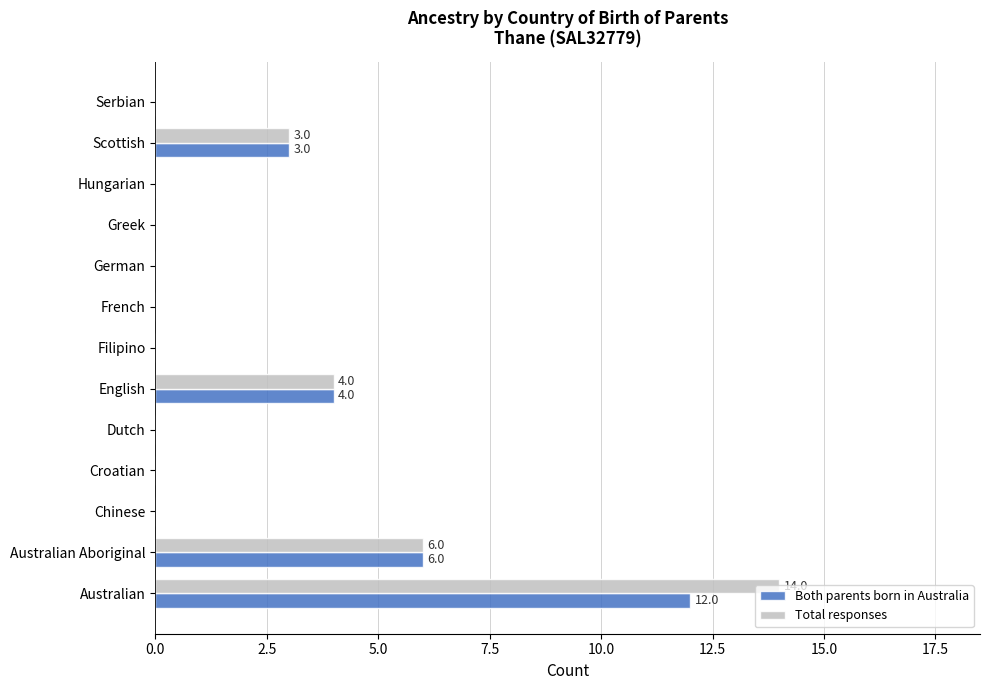

The Both parents born in Australia series shows 0 at Filipino. True or false?

True